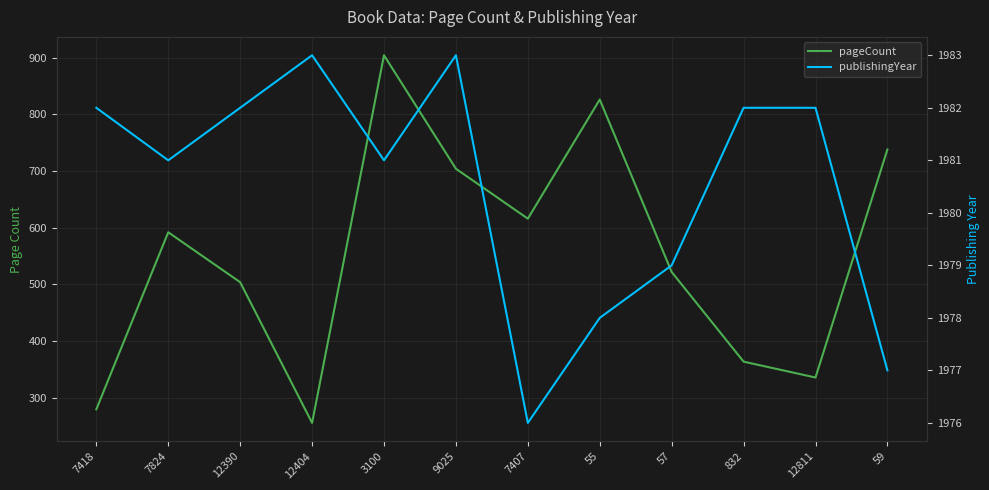

Which category has the lowest value in the pageCount series?

12404